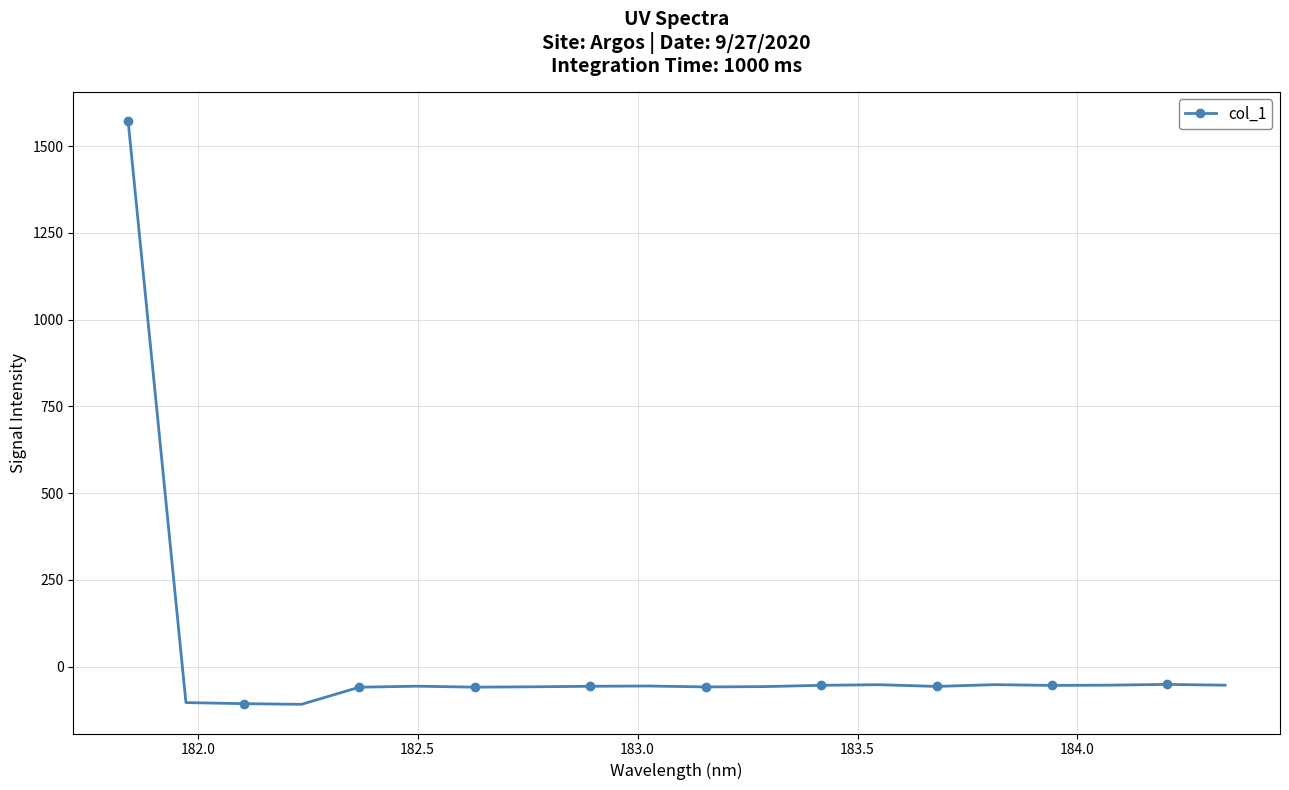

True or false: the data has more than 2 interior local peaks.

True